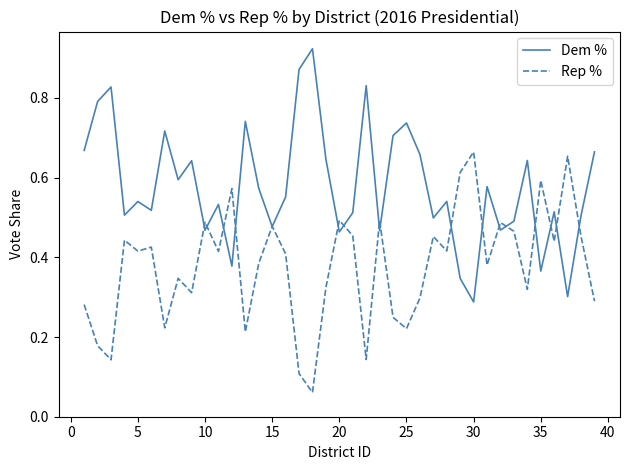

List the series in order of their peak value, lowest first.

Rep %, Dem %